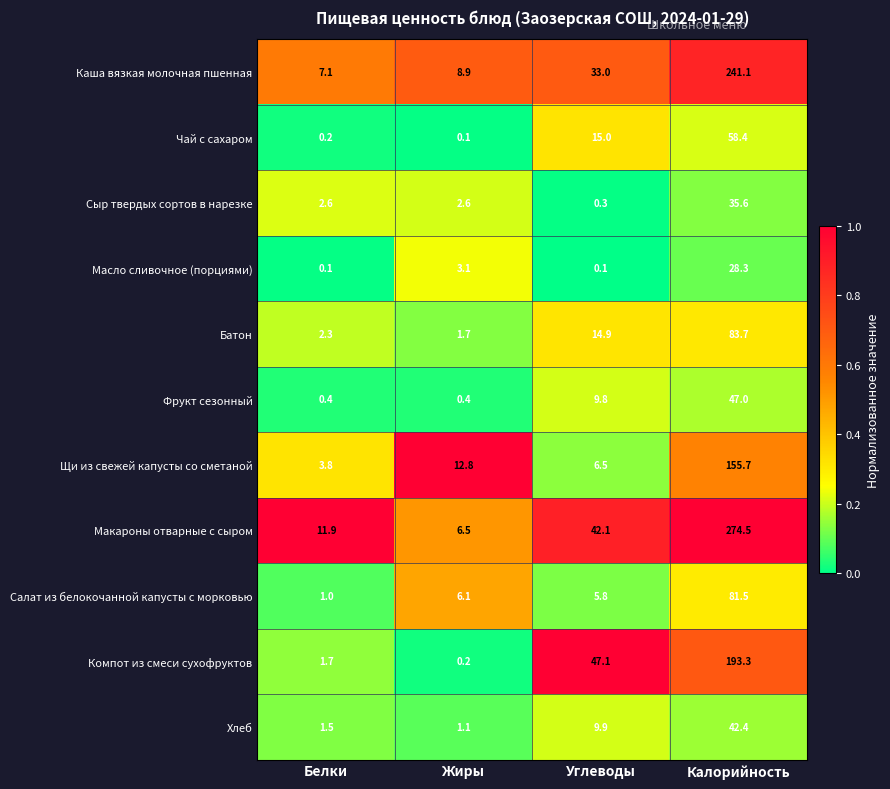

At which category is the sum across all series the highest?

Калорийность